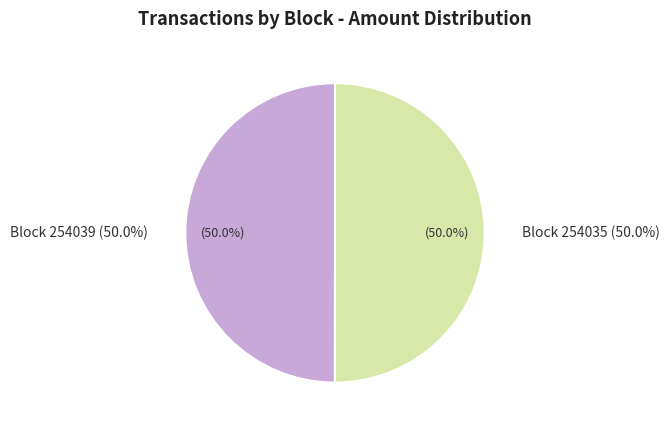

Which category accounts for the majority?

254035